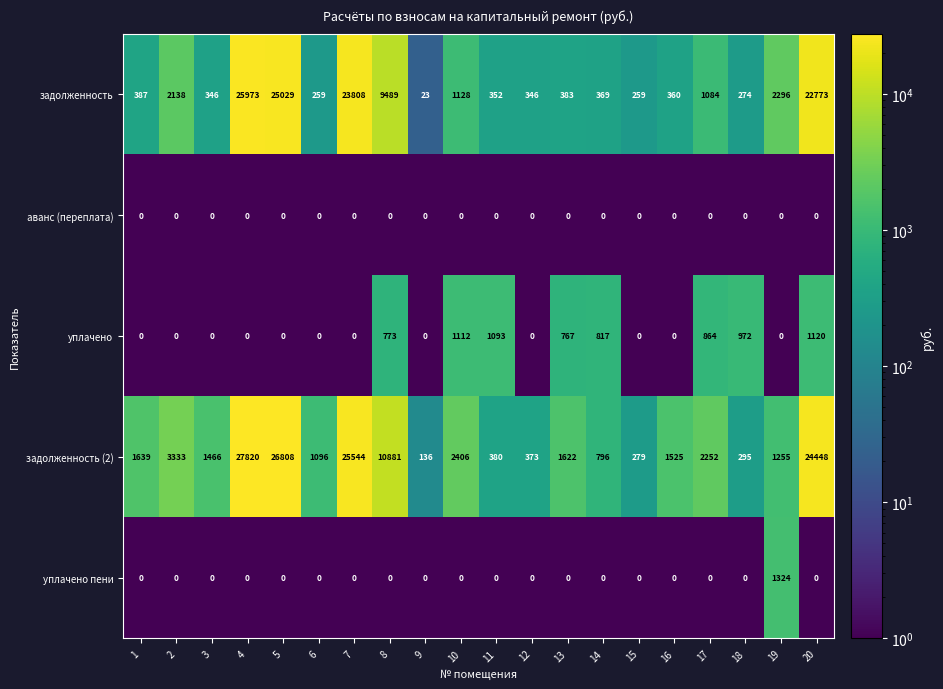

What is the spread (max minus min) of values at 1?

1639